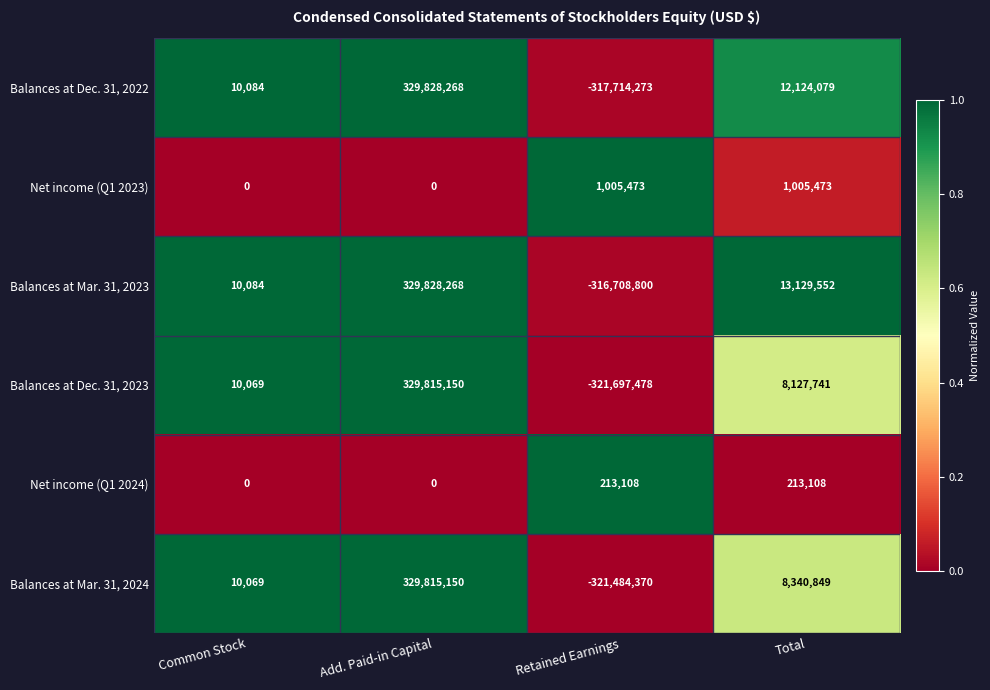

Where is Balances at Mar. 31, 2024 nearest to the value 4165390?

Common Stock